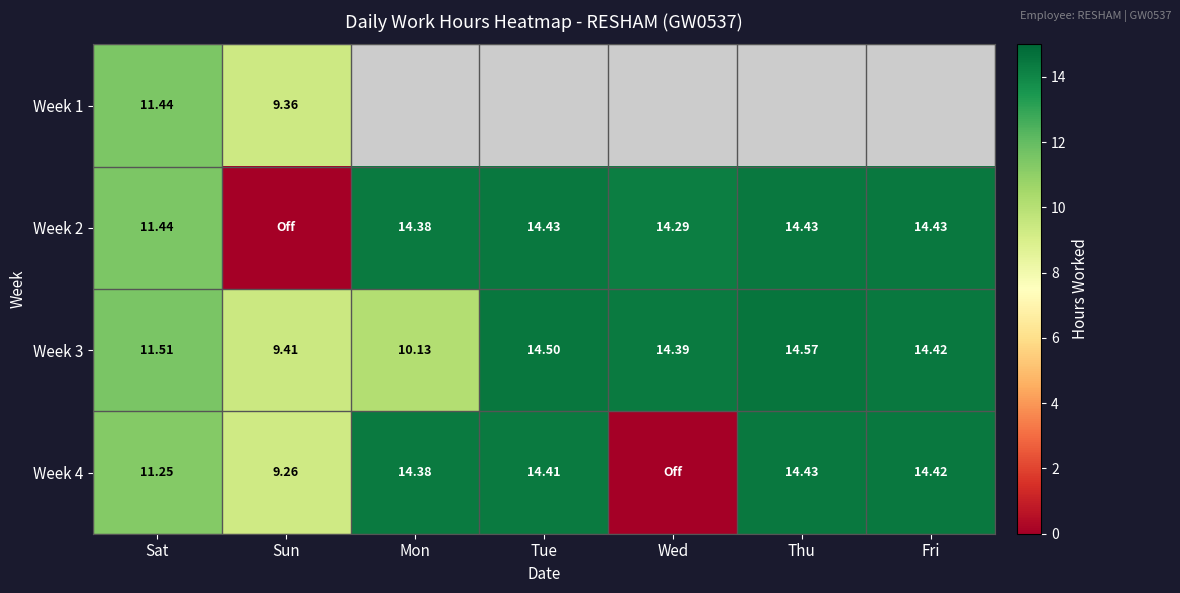

What is the greatest value displayed?

14.6